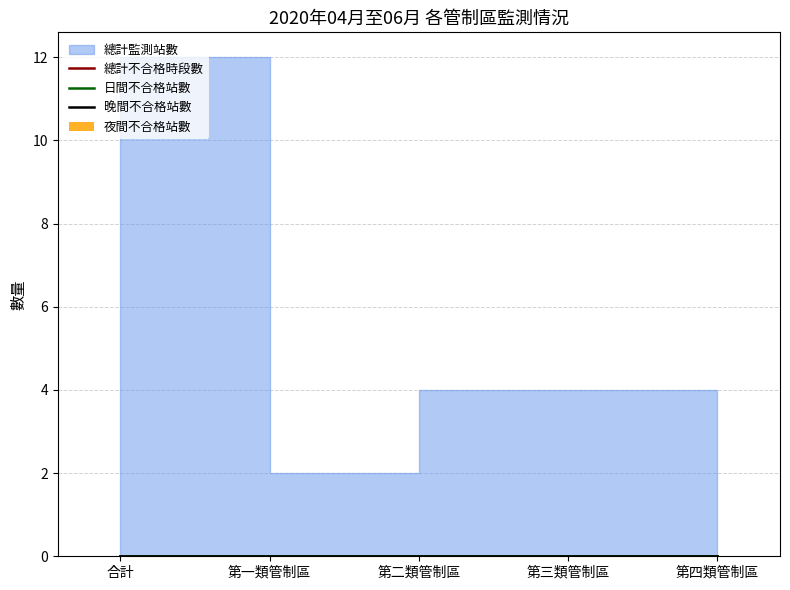

True or false: 夜間不合格站數 has a value of 0 at 第一類管制區.

True